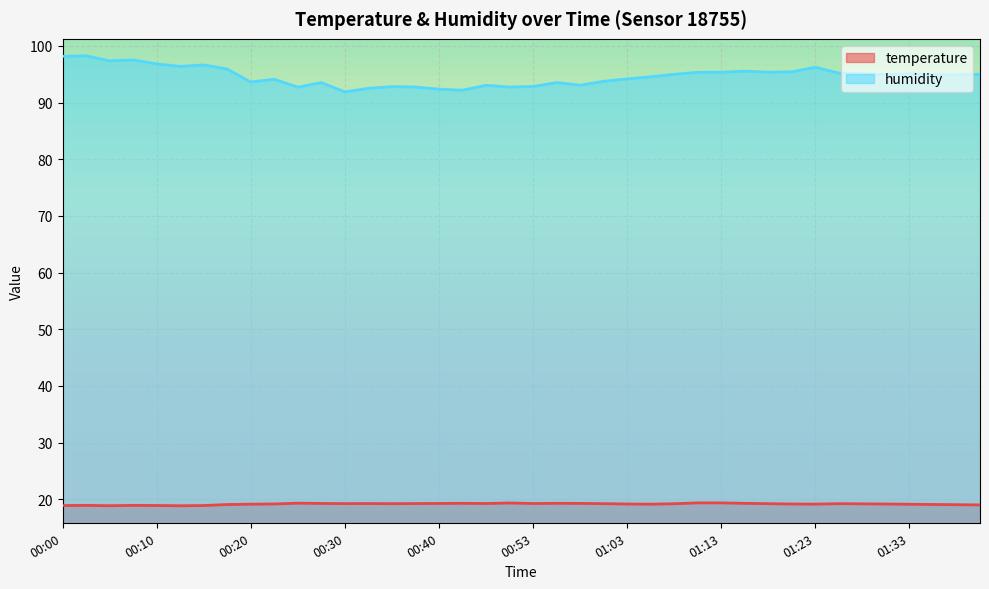

Rank the series by their average value, from highest to lowest.

humidity, temperature